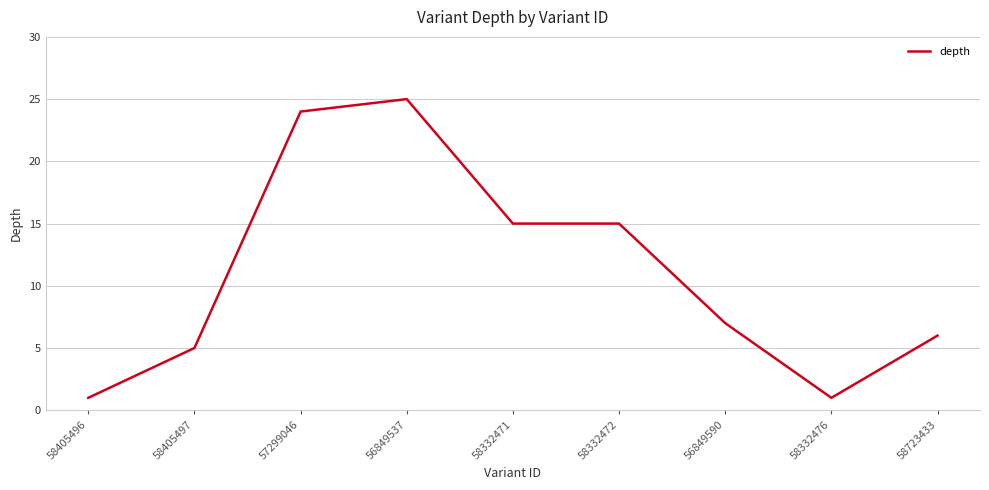

Read the value at 58723433, to the nearest 10.

10